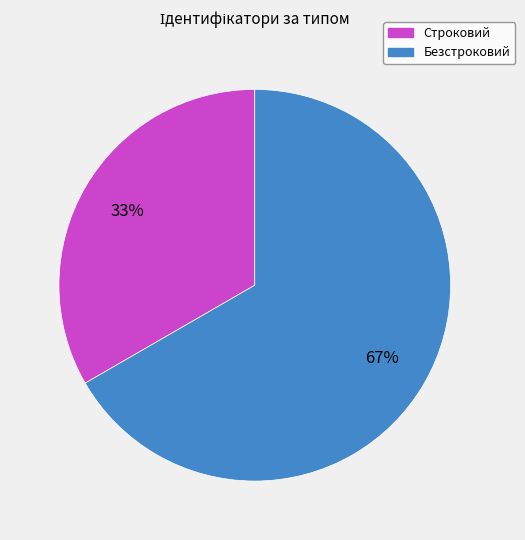

The Строковий slice represents 46% of the pie. True or false?

False